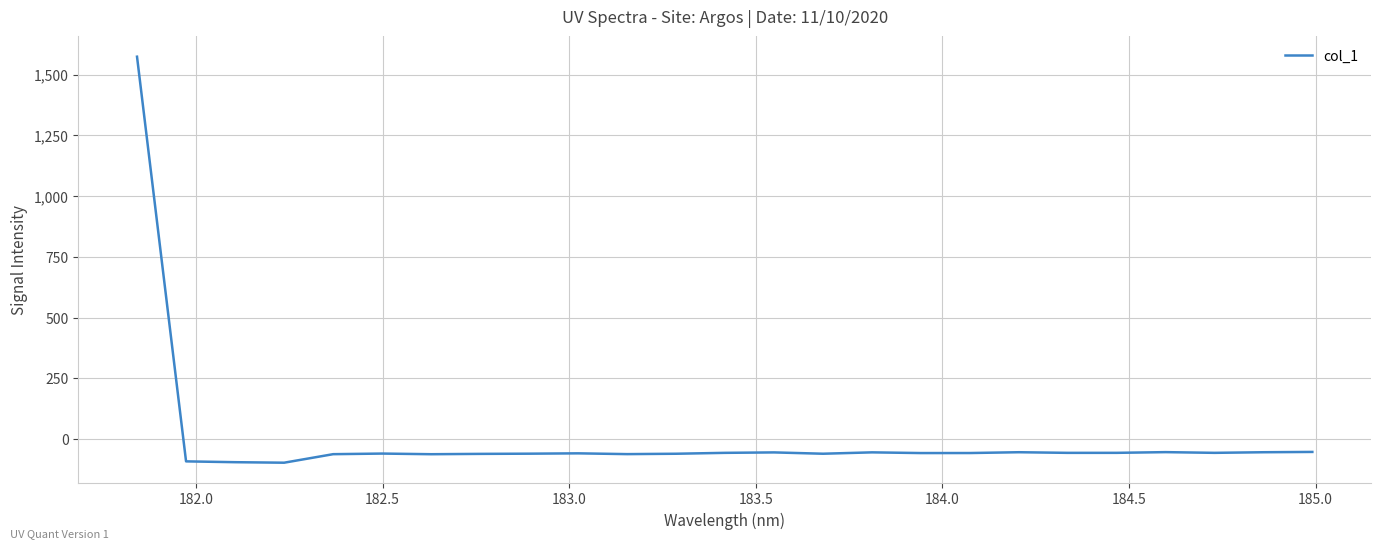

What is the maximum value shown in the chart?

1573.3